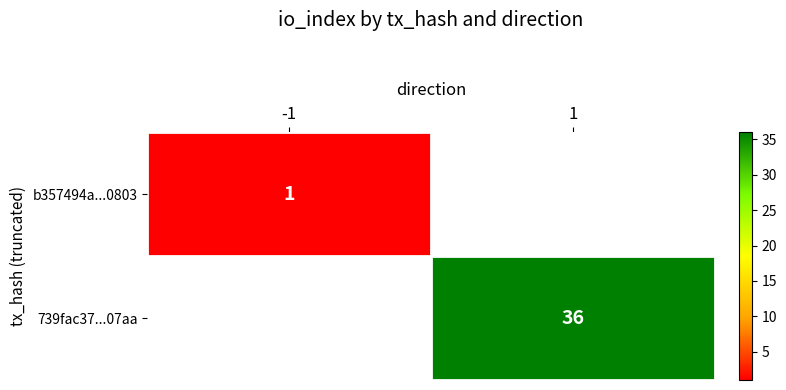

True or false: b357494a...0803 has a value of 2 at -1.

False